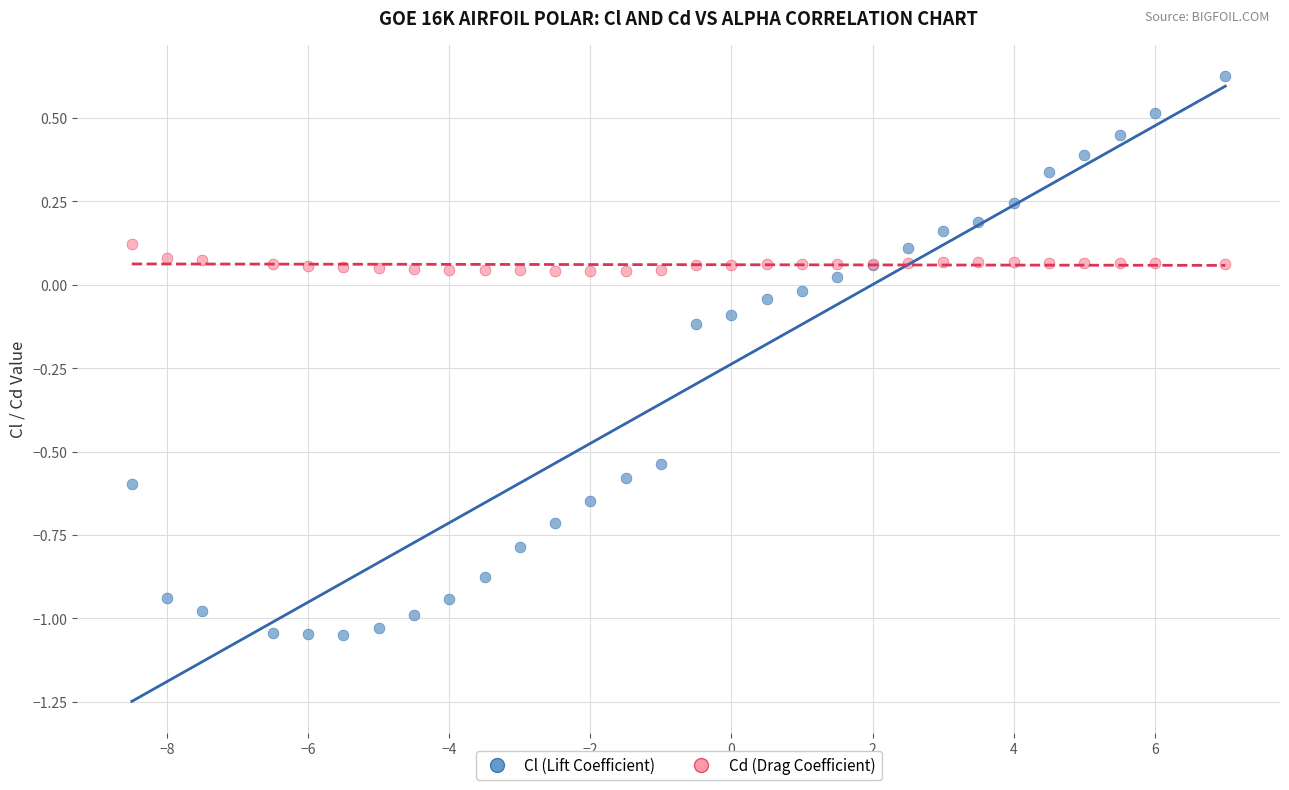

Which series reaches the maximum Y coordinate?

Cl (Lift Coefficient)